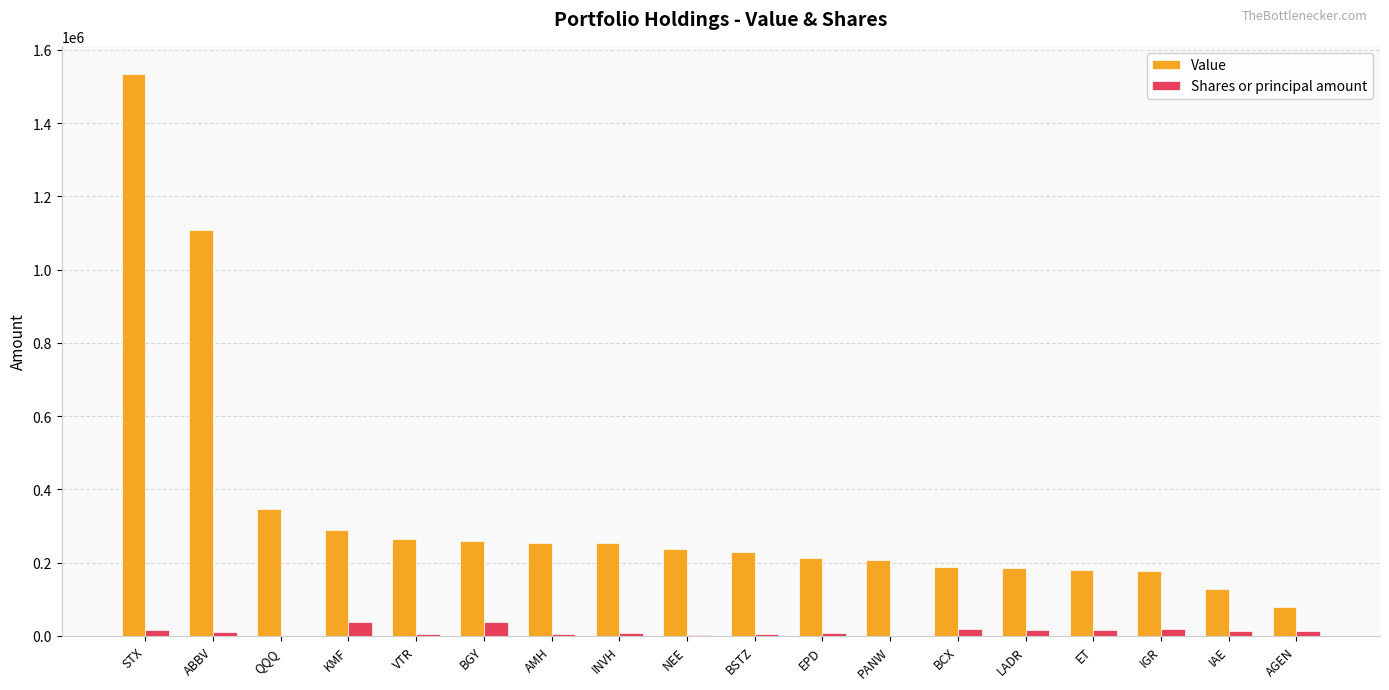

How many distinct data groups are displayed?

2